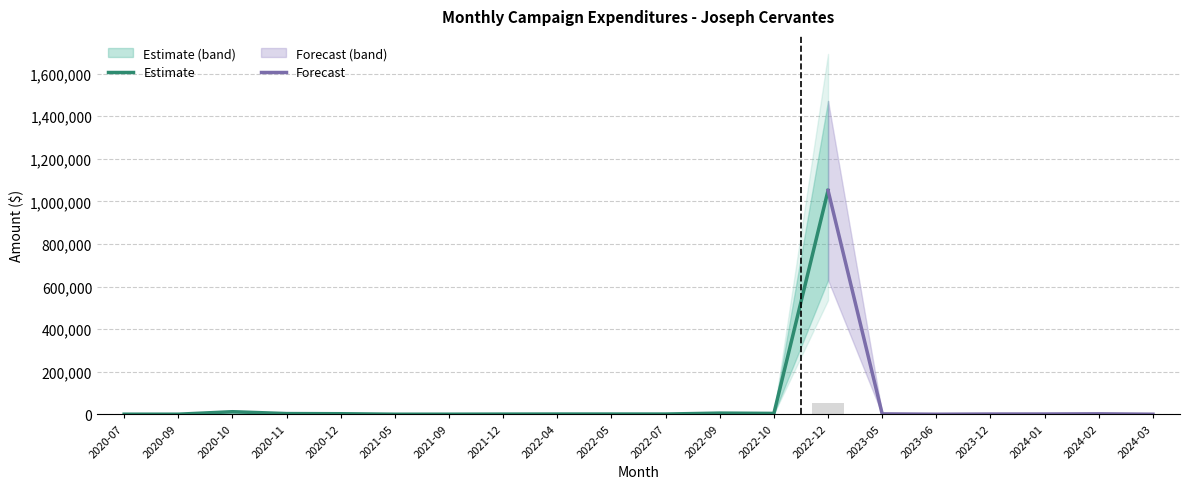

Approximately how many times larger is the value at 2021-12 compared to 2021-09?

2.3